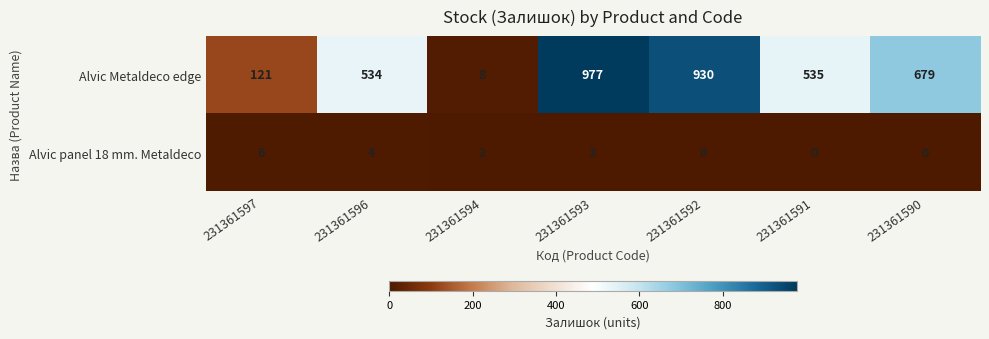

Rank the series at 231361593 from lowest to highest value.

Alvic panel 18 mm. Metaldeco, Alvic Metaldeco edge